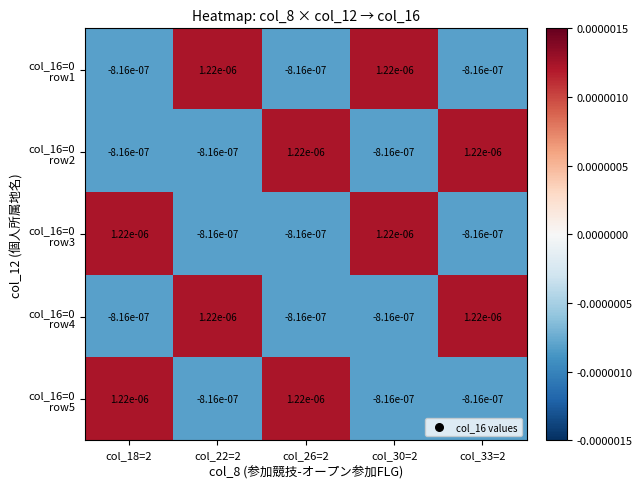

Count the number of data series in this chart.

5